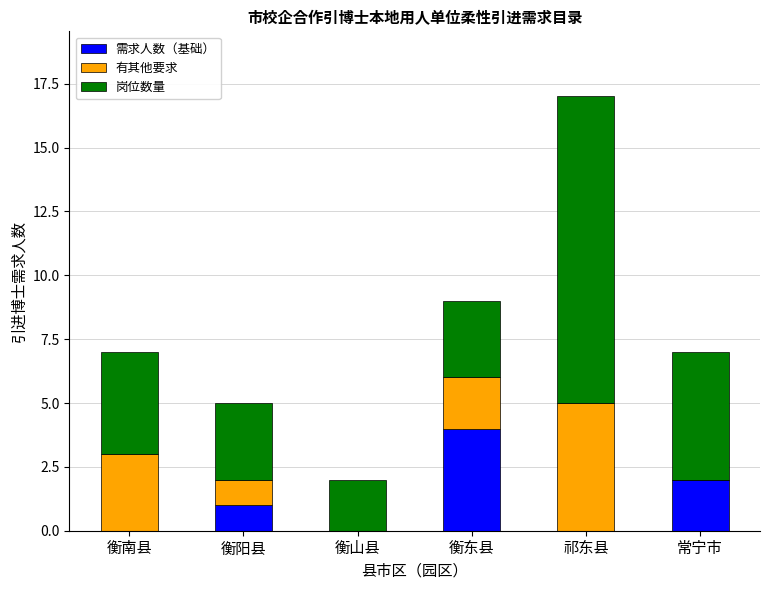

At which category is the sum across all series the highest?

祁东县